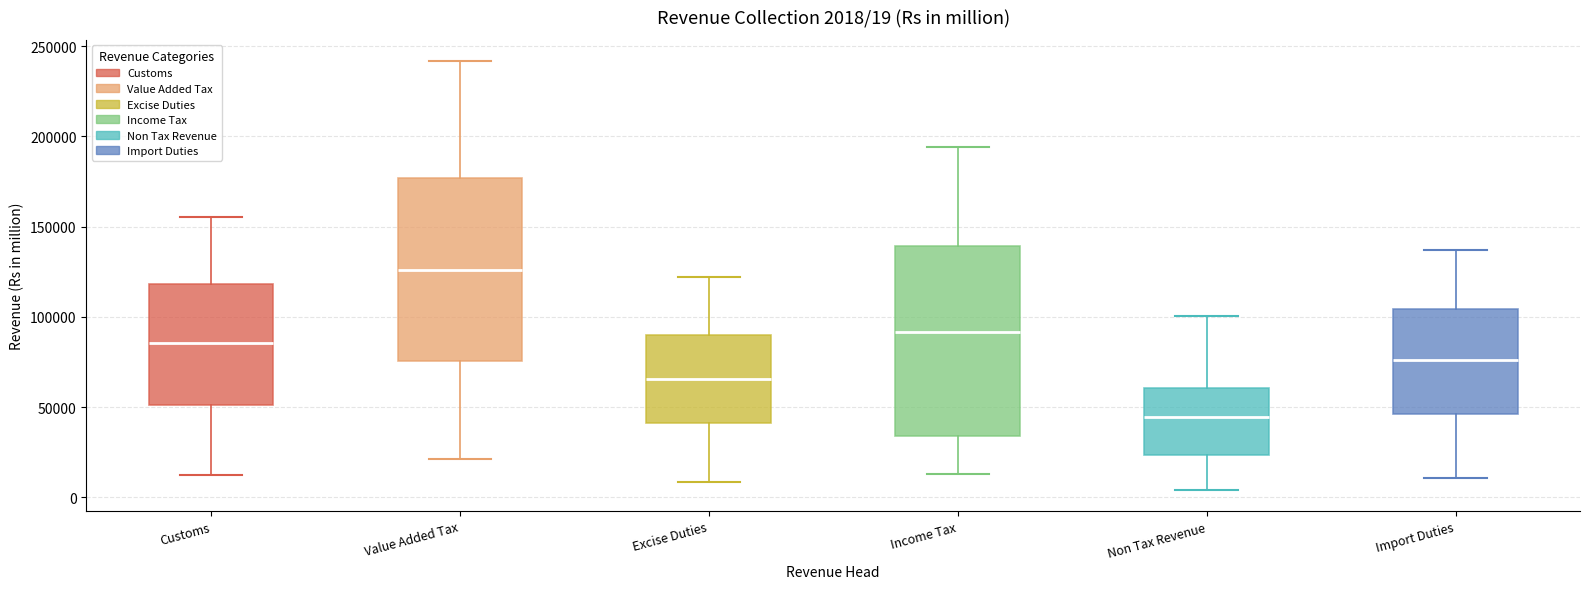

Which box's median line is the highest?

Value Added Tax